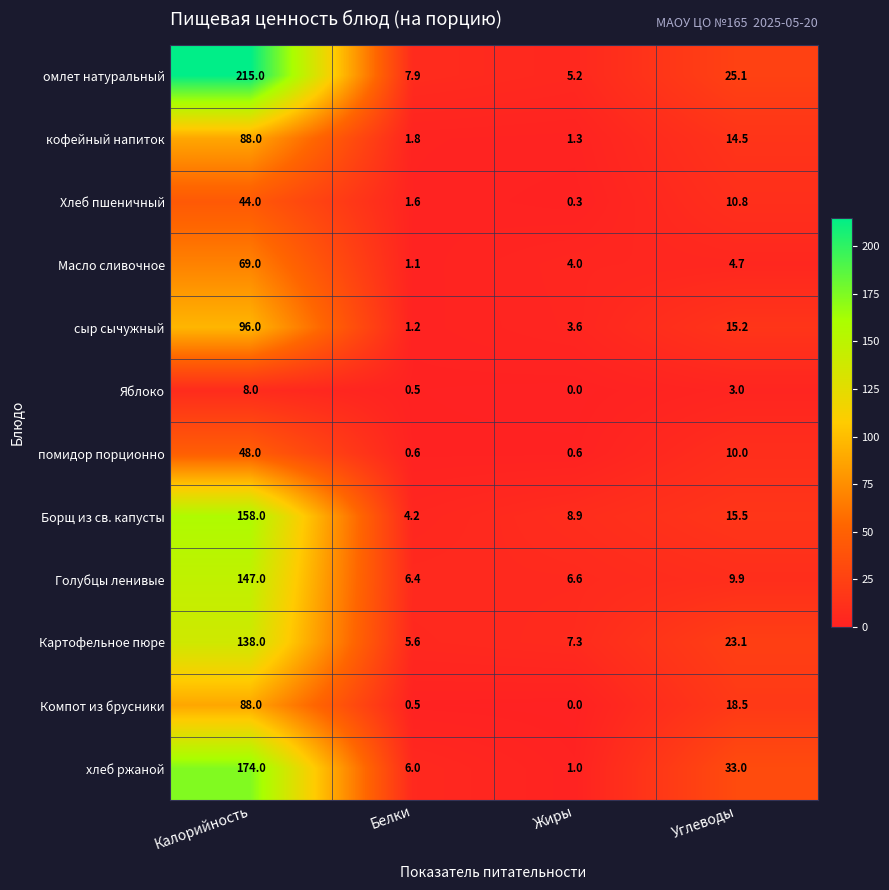

Which category has the highest value in the сыр сычужный series?

Калорийность